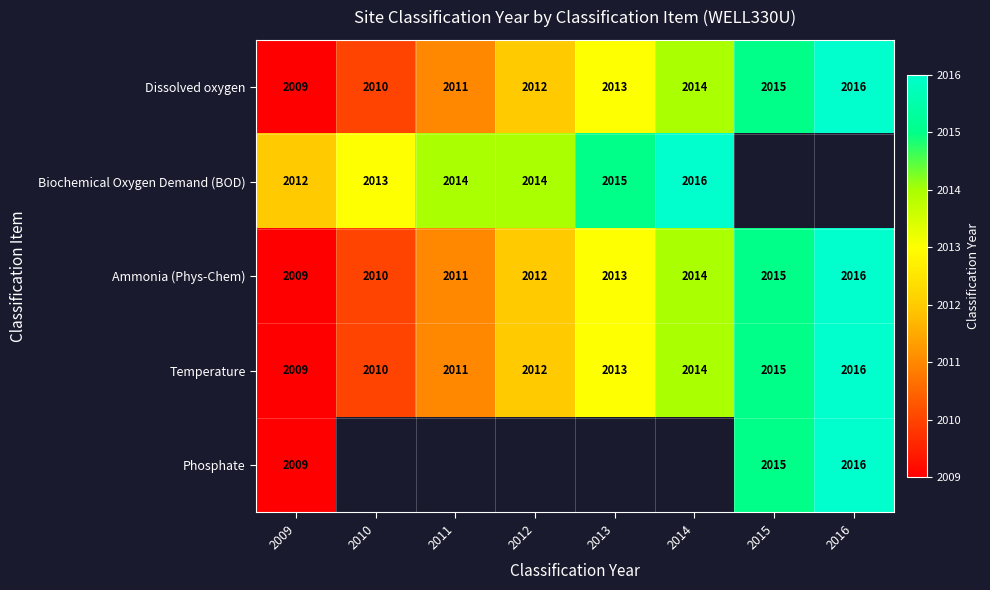

At which label is Temperature closest to 2012?

2012